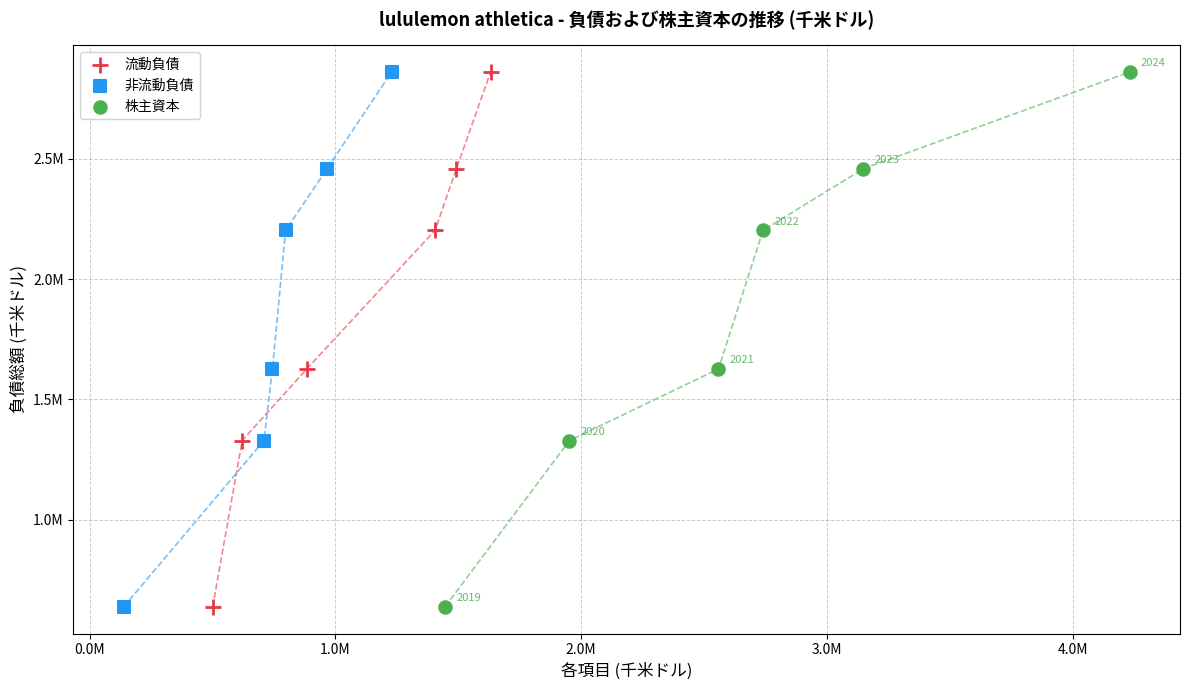

What are all the series names shown in the legend?

流動負債, 非流動負債, 株主資本